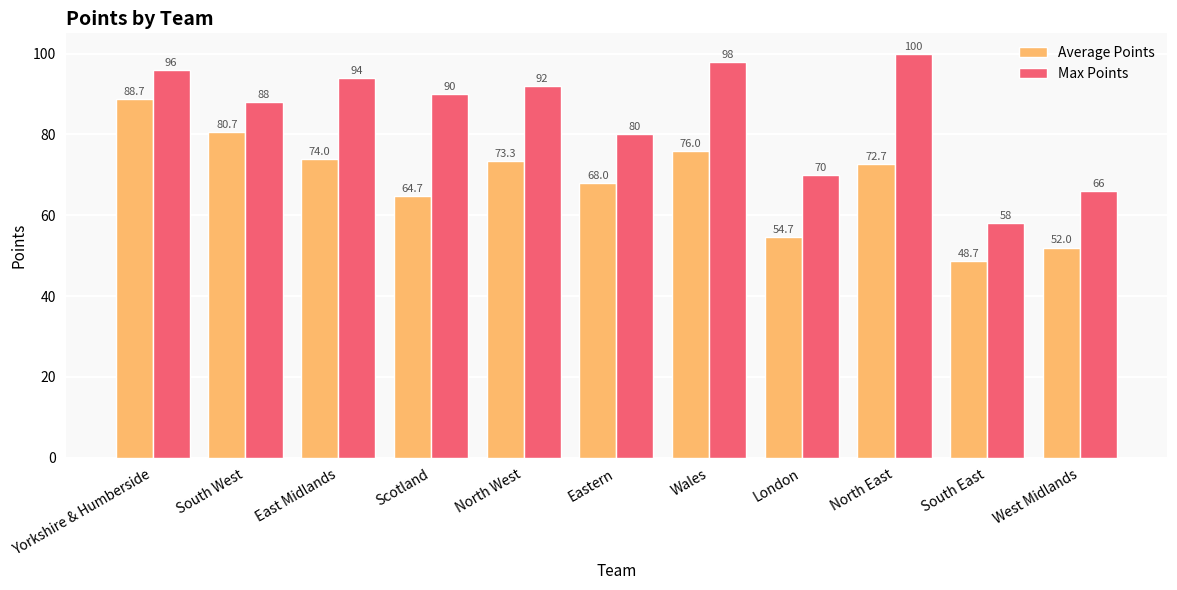

What are all the series names shown in the legend?

Average Points, Max Points